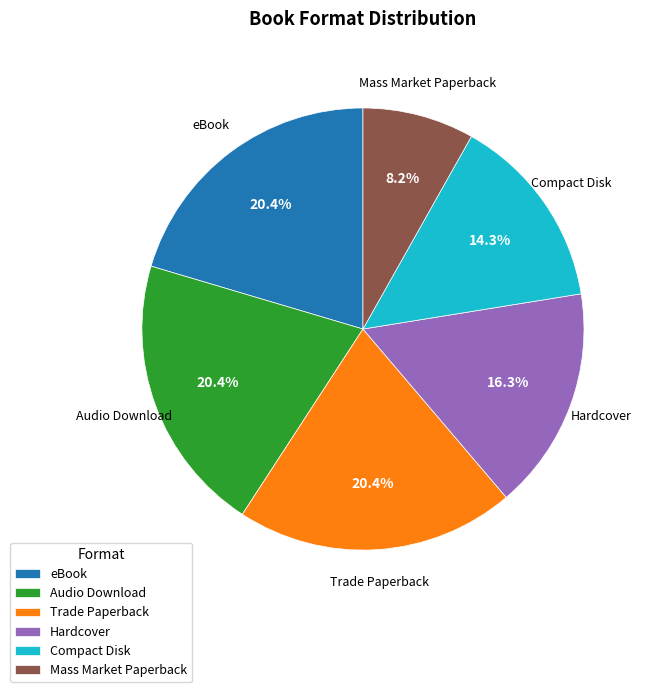

The Mass Market Paperback slice represents 1% of the pie. True or false?

False